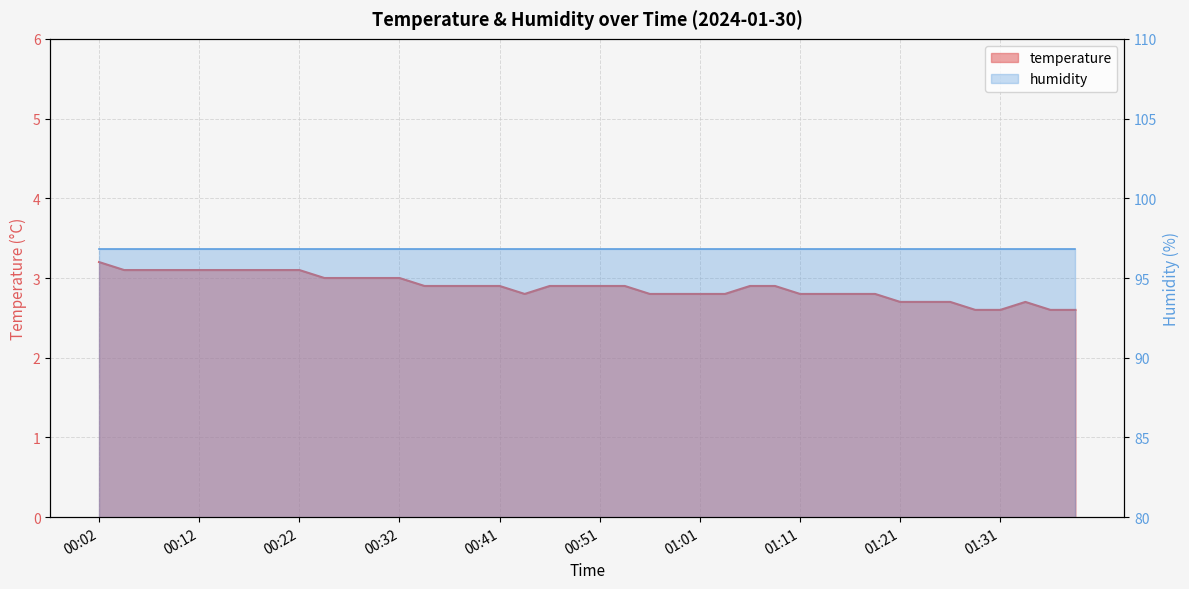

Reading right to left, extract all data points from this chart.

01:38=2.6	01:36=2.6	01:33=2.7	01:31=2.6	01:28=2.6	01:26=2.7	01:23=2.7	01:21=2.7	01:18=2.8	01:16=2.8	01:14=2.8	01:11=2.8	01:09=2.9	01:06=2.9	01:04=2.8	01:01=2.8	00:59=2.8	00:56=2.8	00:54=2.9	00:51=2.9	00:49=2.9	00:46=2.9	00:44=2.8	00:41=2.9	00:39=2.9	00:37=2.9	00:34=2.9	00:32=3.0	00:29=3.0	00:27=3.0	00:24=3.0	00:22=3.1	00:19=3.1	00:17=3.1	00:14=3.1	00:12=3.1	00:09=3.1	00:07=3.1	00:04=3.1	00:02=3.2